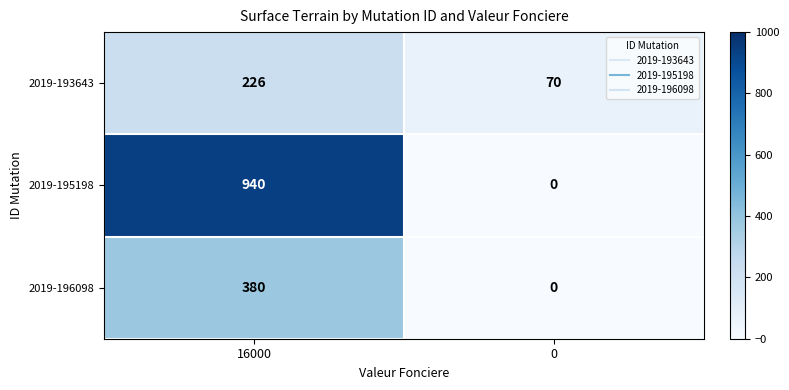

What is the greatest value displayed?

940